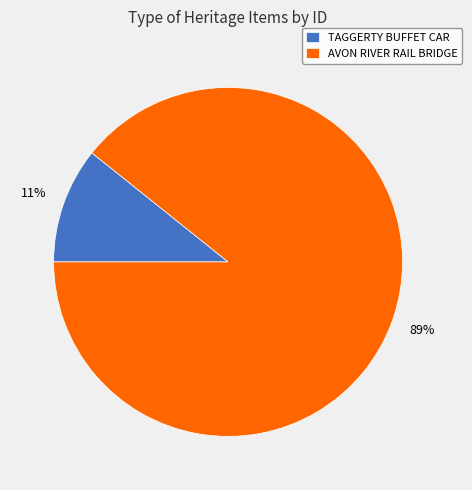

Between TAGGERTY BUFFET CAR and AVON RIVER RAIL BRIDGE, which is larger?

AVON RIVER RAIL BRIDGE